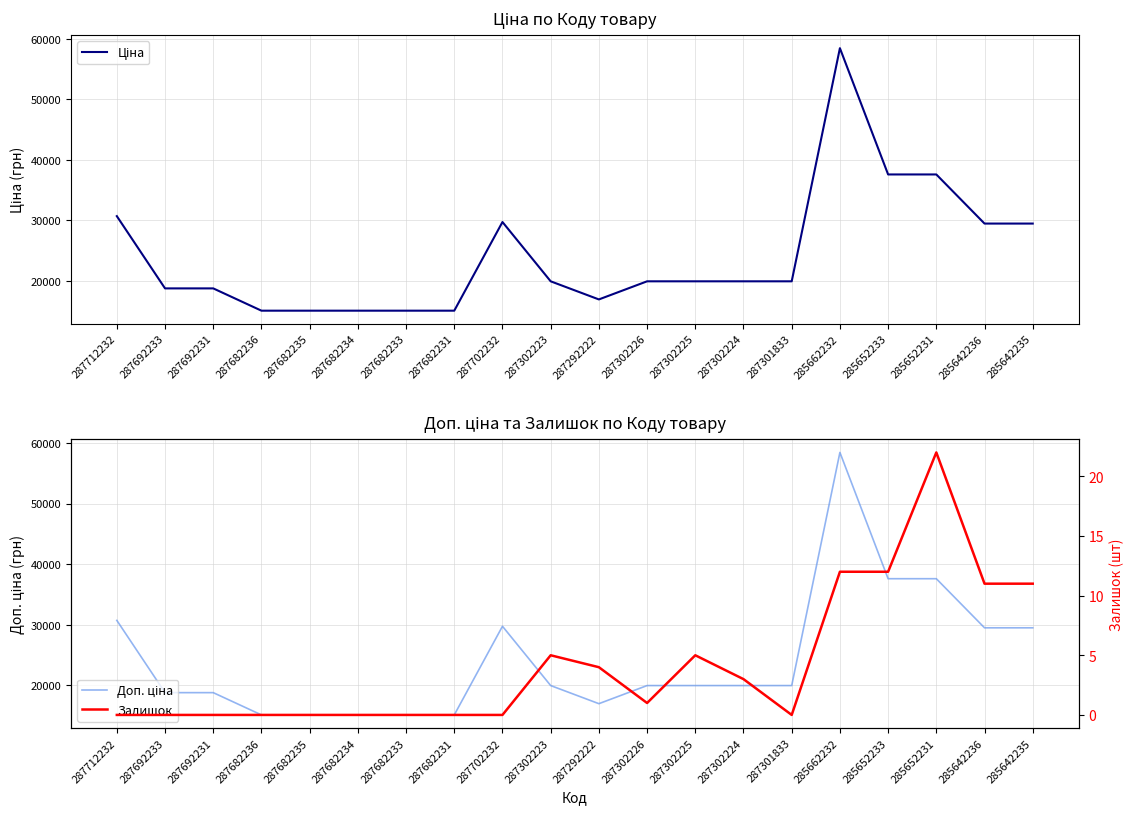

The Ціна series shows 43889.0 at 285642236. True or false?

False